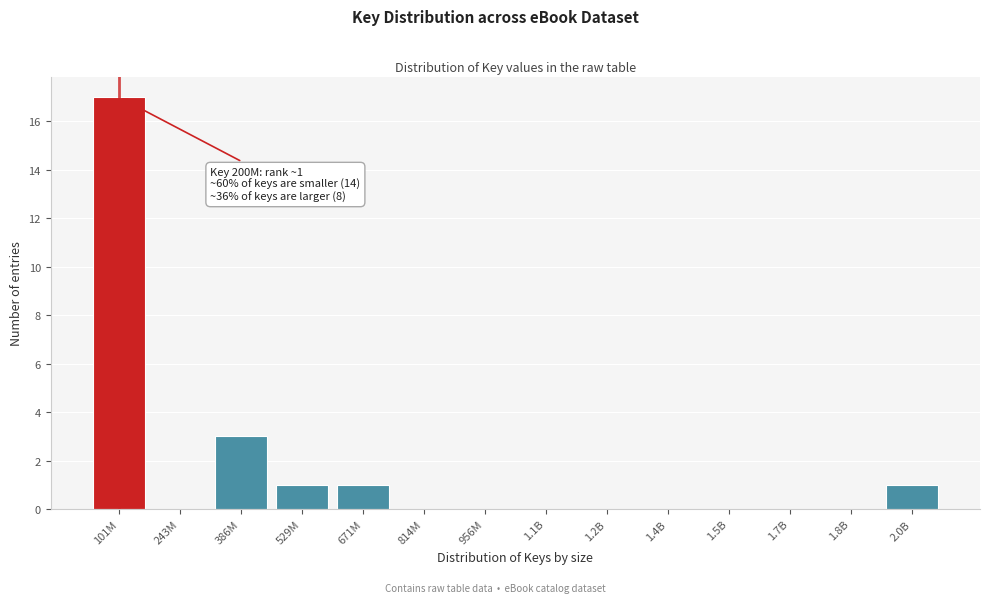

Reading left to right, transcribe all the data shown in this chart.

101M=17	243M=0	386M=3	529M=1	671M=1	814M=0	956M=0	1.1B=0	1.2B=0	1.4B=0	1.5B=0	1.7B=0	1.8B=0	2.0B=1